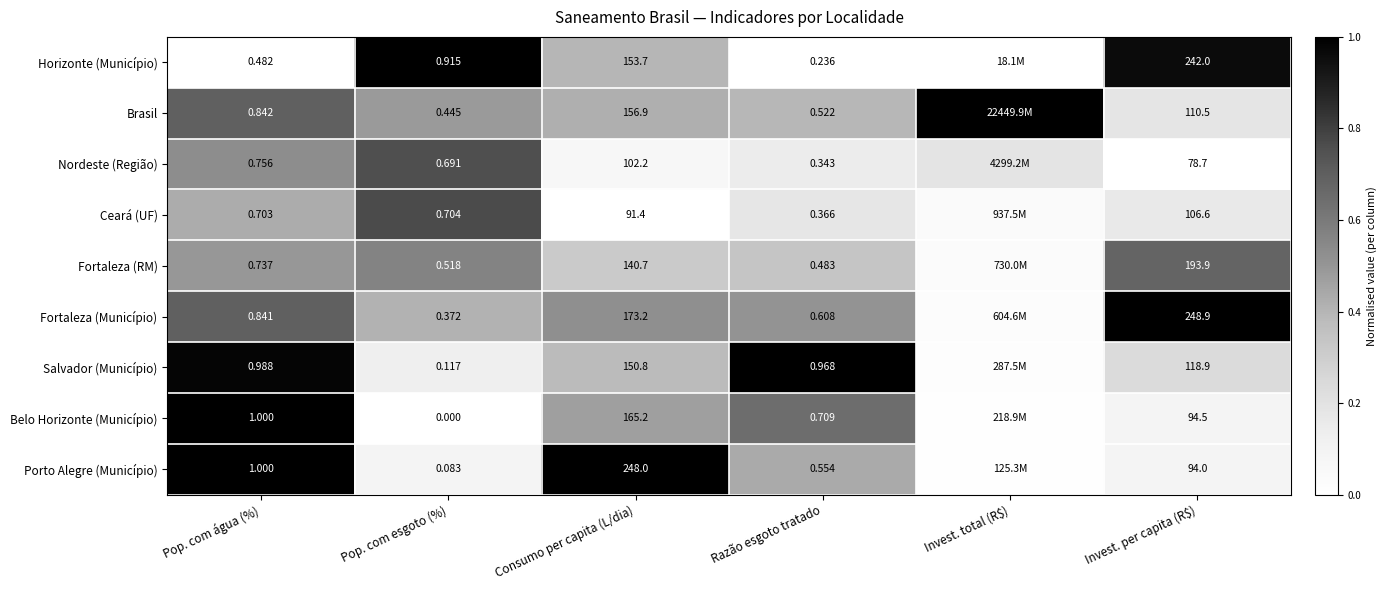

Between Pop. com água (%) and Pop. com esgoto (%), which series saw the biggest shift?

Belo Horizonte (Município)